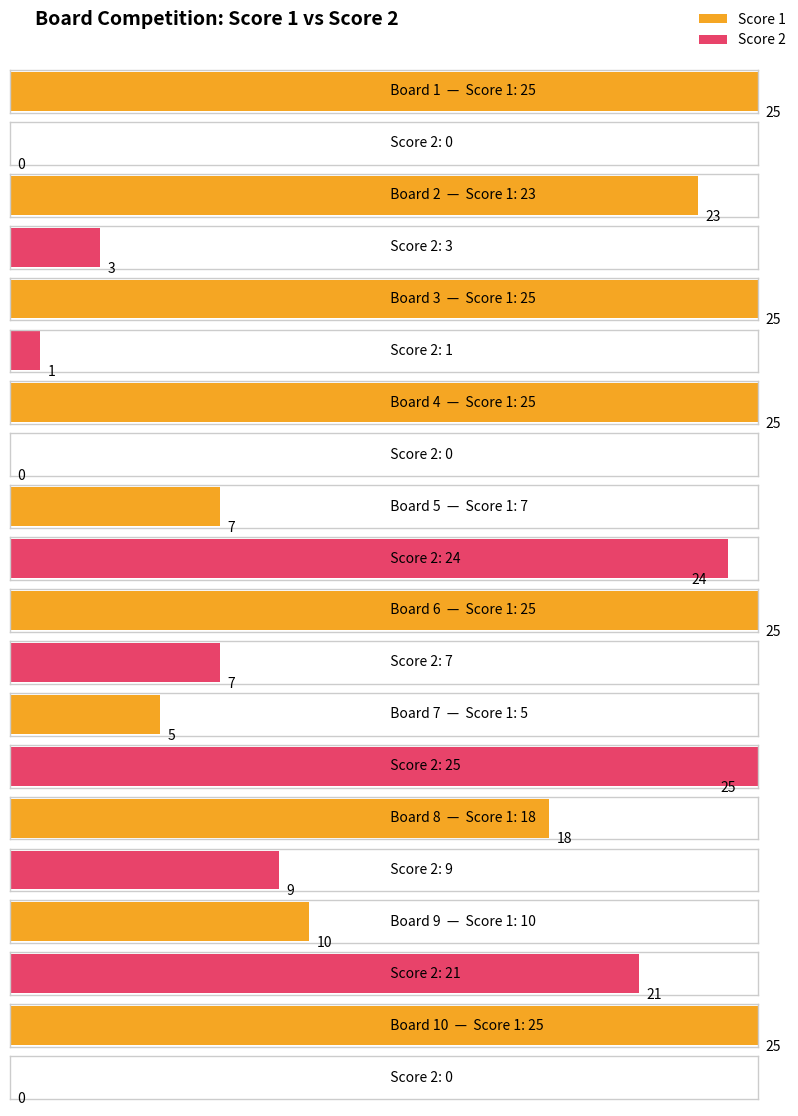

True or false: Score 1 has a value of 10 at Board 2.

False